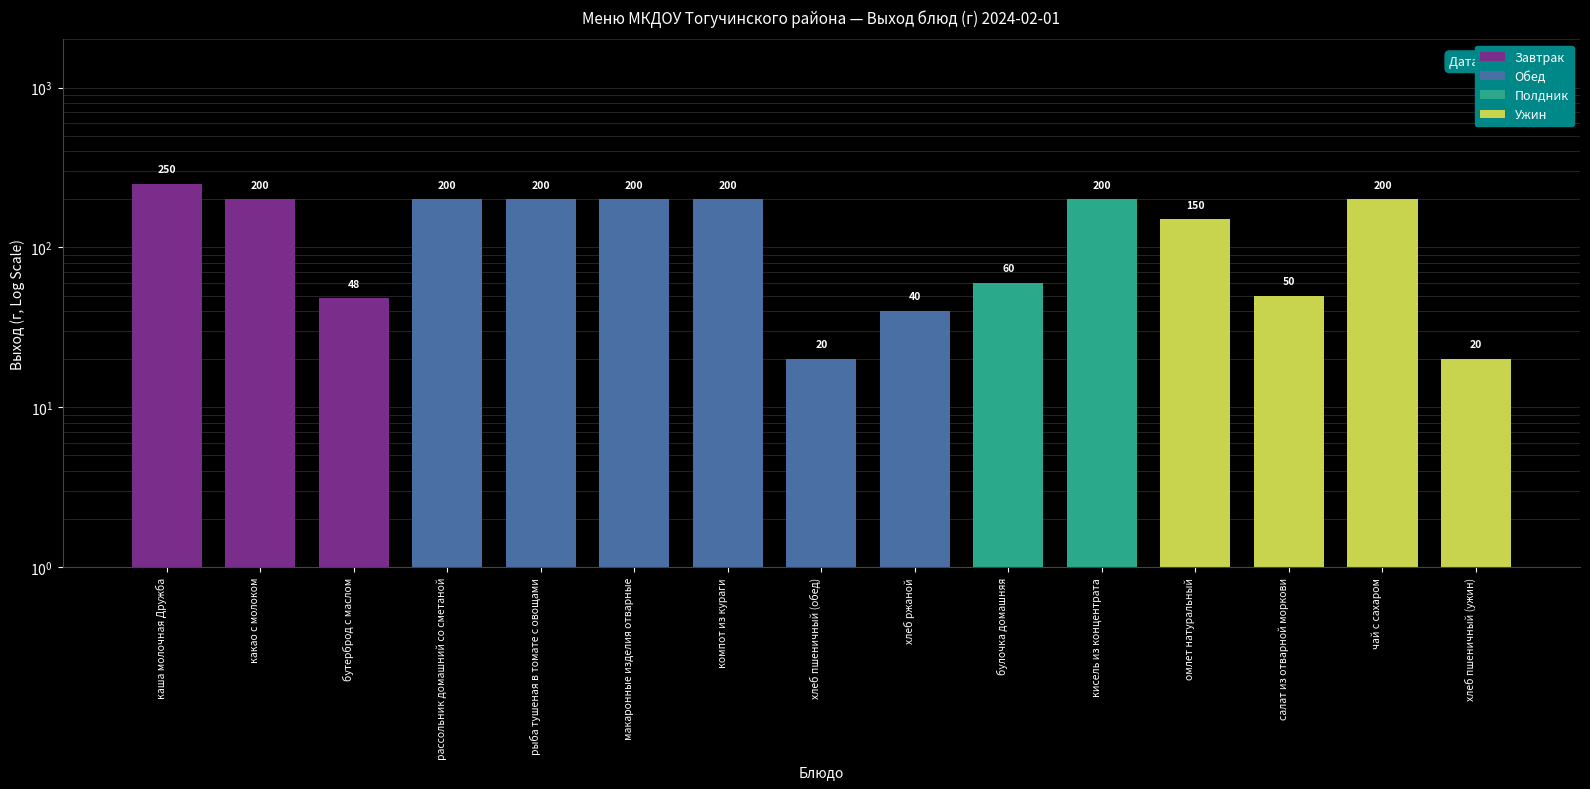

The value at какао с молоком is 343. True or false?

False